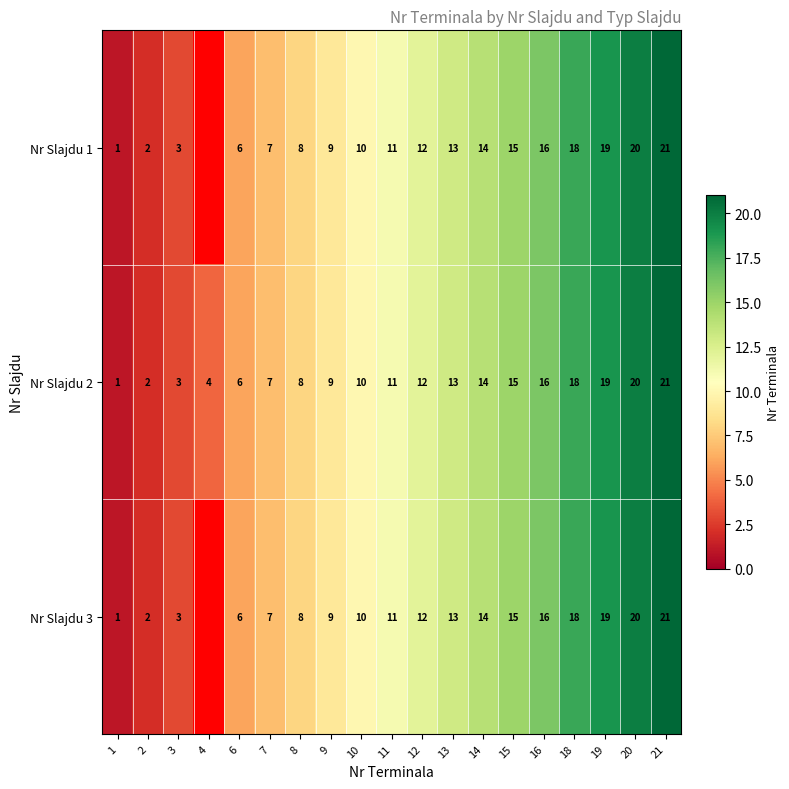

At which label does row_1 first exceed 11?

12